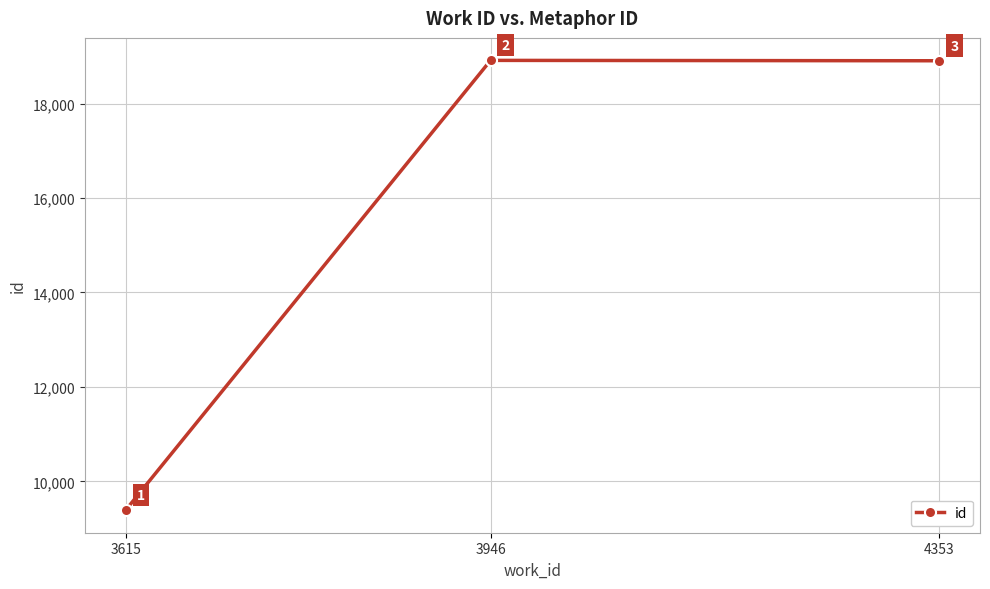

Reading right to left, extract all data points from this chart.

4353=18906	3946=18914	3615=9388